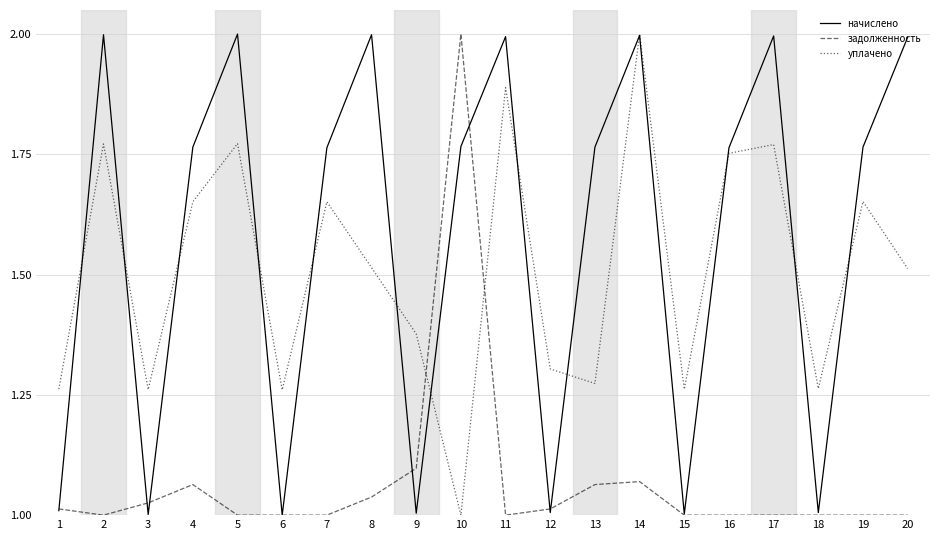

What is the sum of the уплачено values at 20 and 13?

2.8